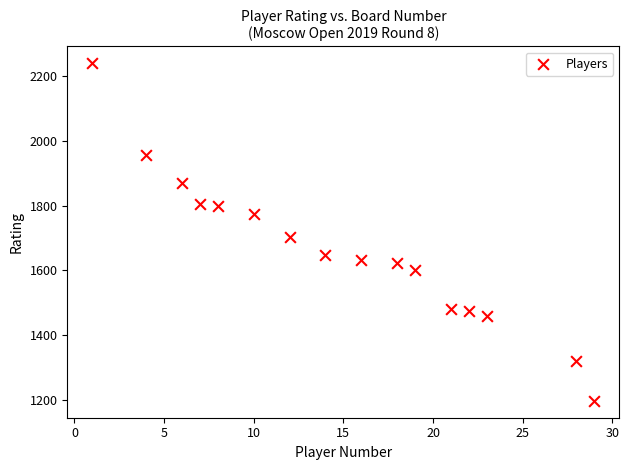

What is the range of Y values (max minus min)?

1042